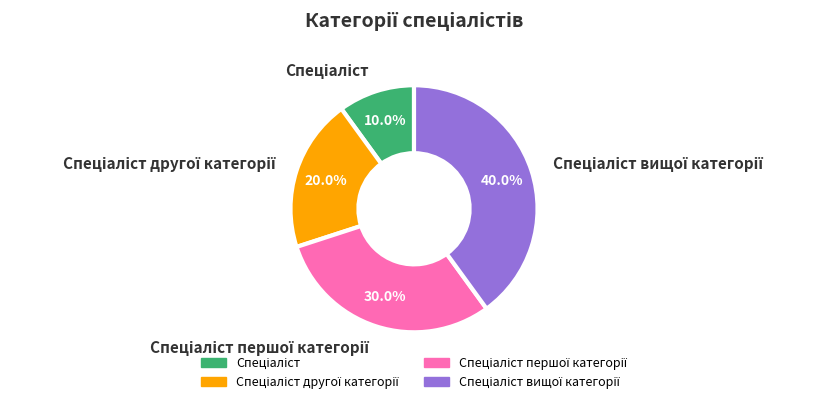

Is there any slice that represents more than half of the pie?

No